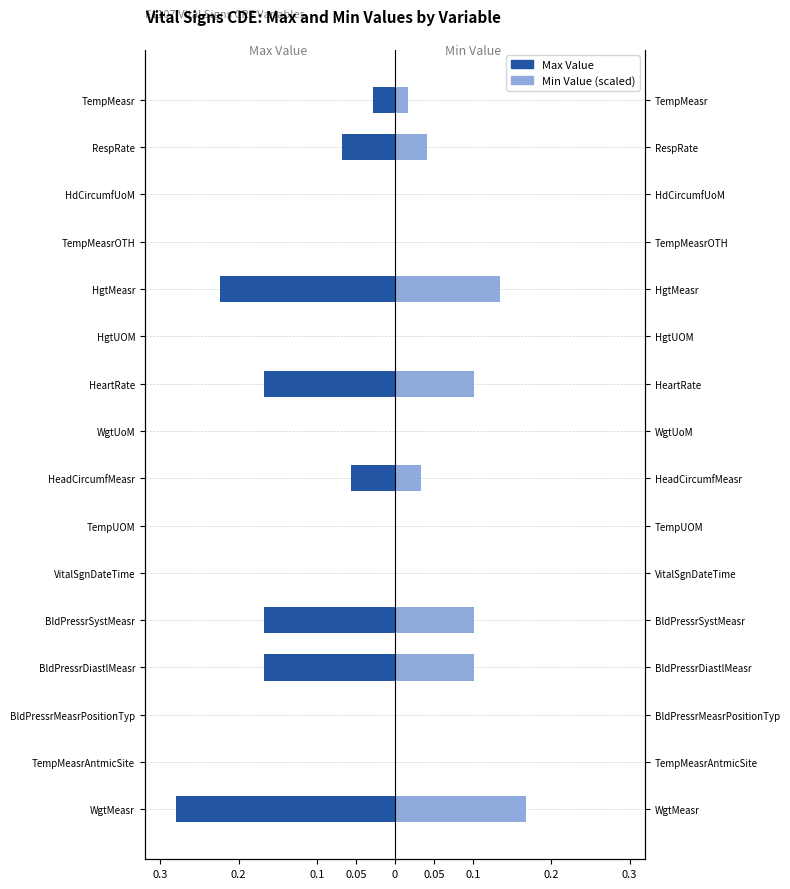

How many values in Max Value are below zero?

8